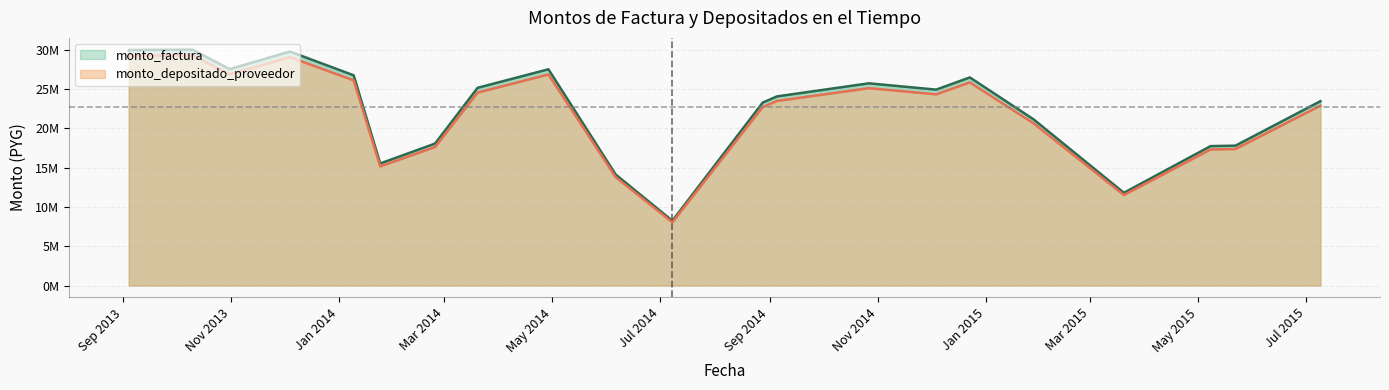

True or false: monto_depositado_proveedor has a value of 41862943 at 2013-09-04.

False